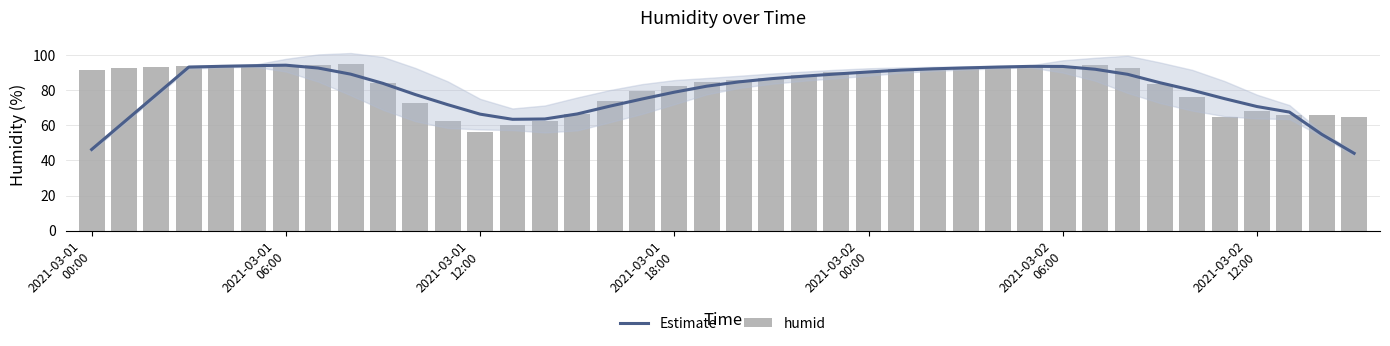

How many groups of bars are there?

40